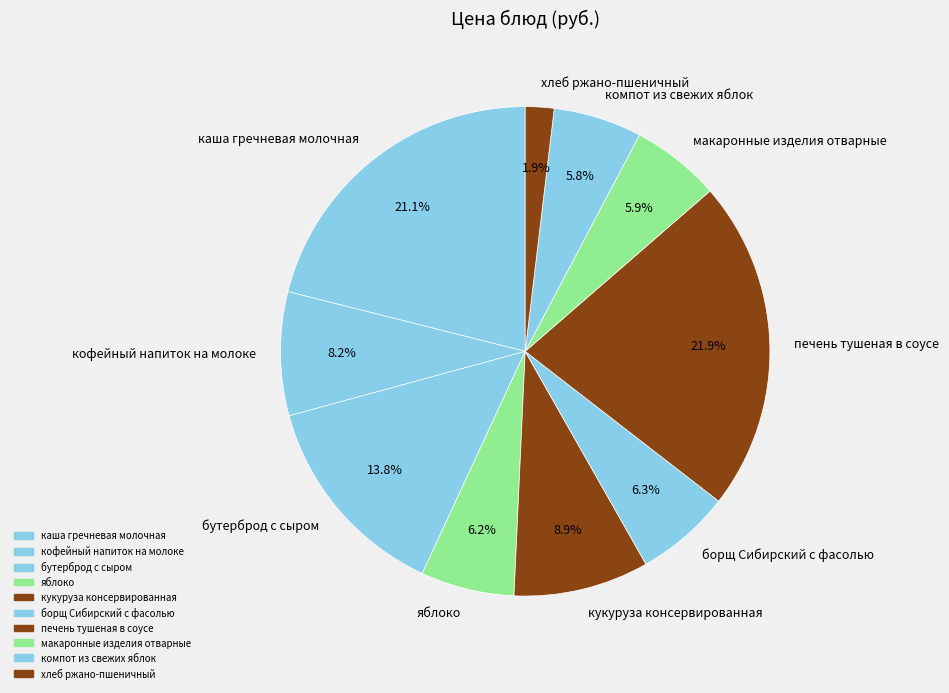

To the nearest percent, what is the difference between the каша гречневая молочная and макаронные изделия отварные slice percentages?

15%